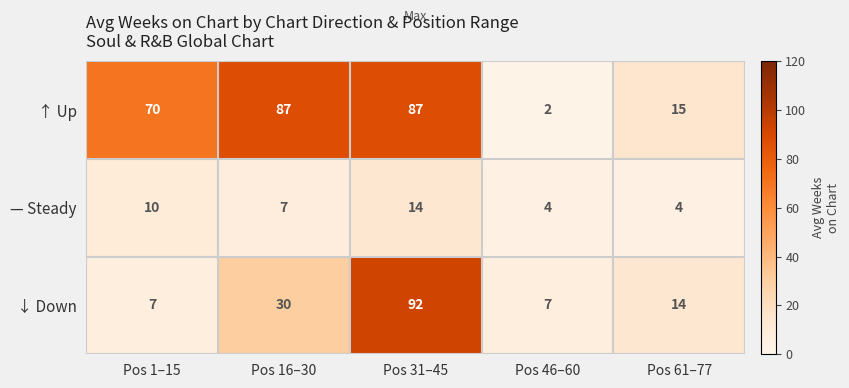

Where does the ↓ Down series first go above 14?

Pos 16–30